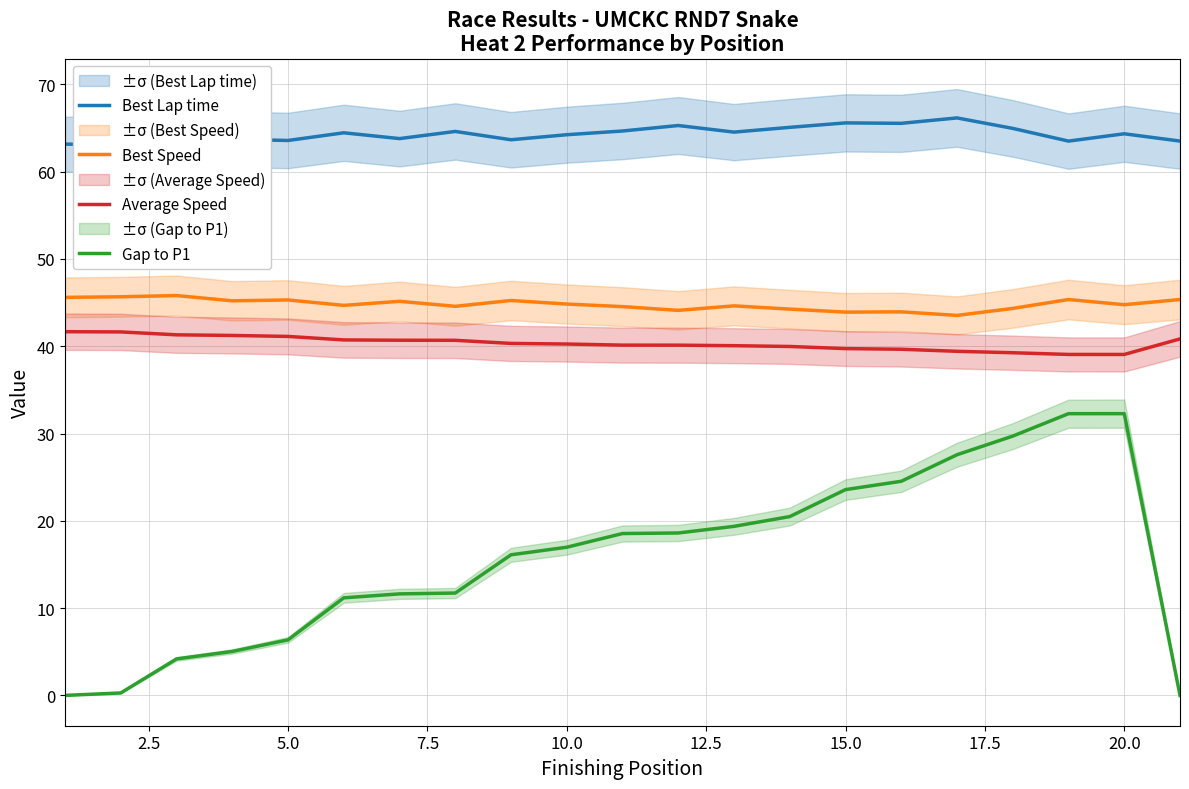

The value of Gap to P1 at 15.0 is 23.6. True or false?

True